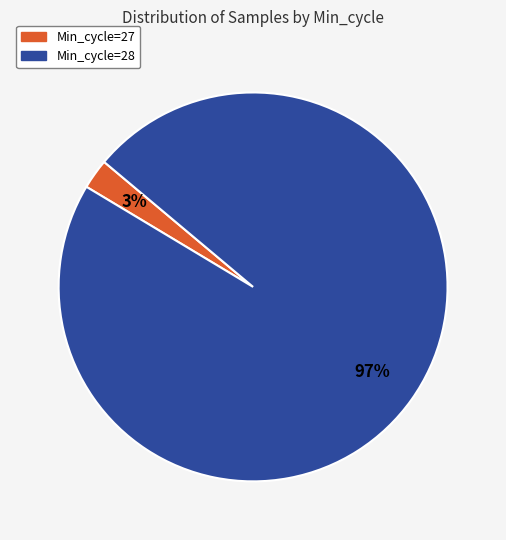

Between Min_cycle=28 and Min_cycle=27, which is larger?

Min_cycle=28